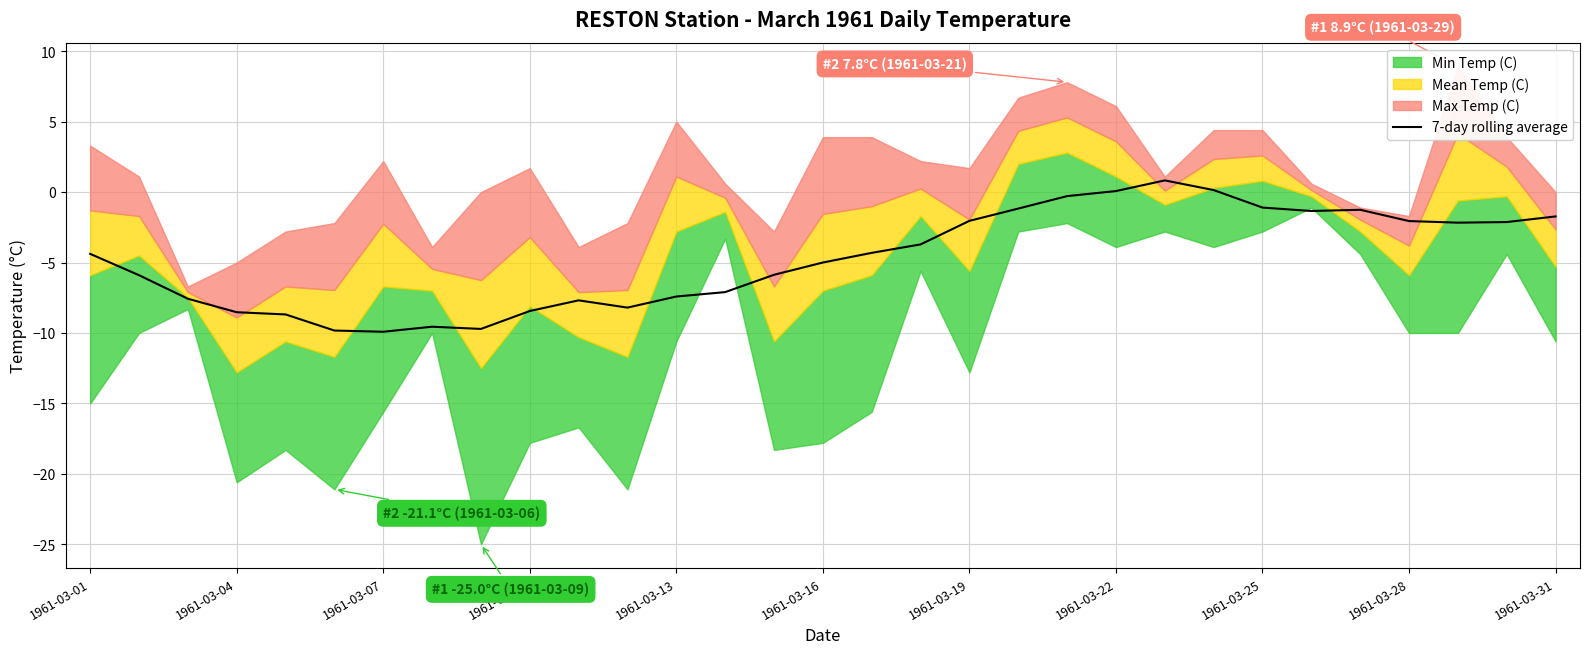

The value at 14 is -1.9. True or false?

False